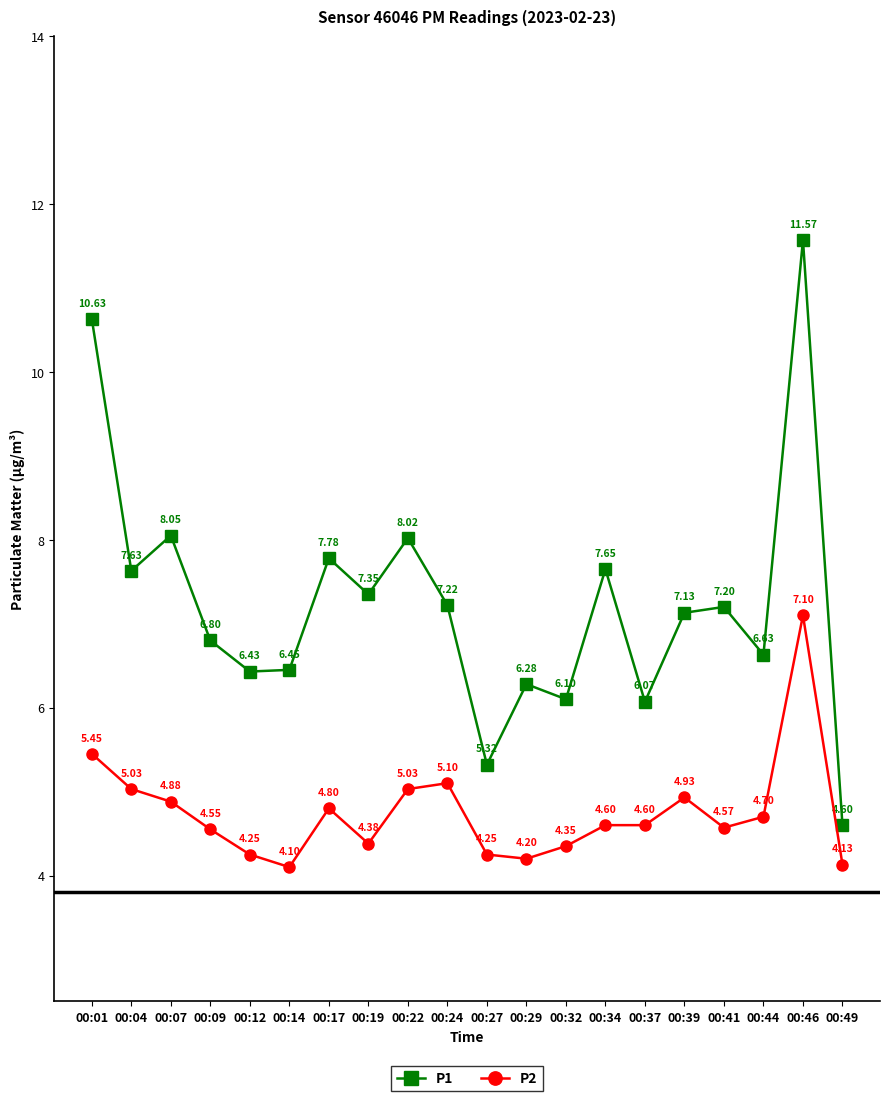

What is the difference between the P1 values at 00:32 and 00:49?

1.5